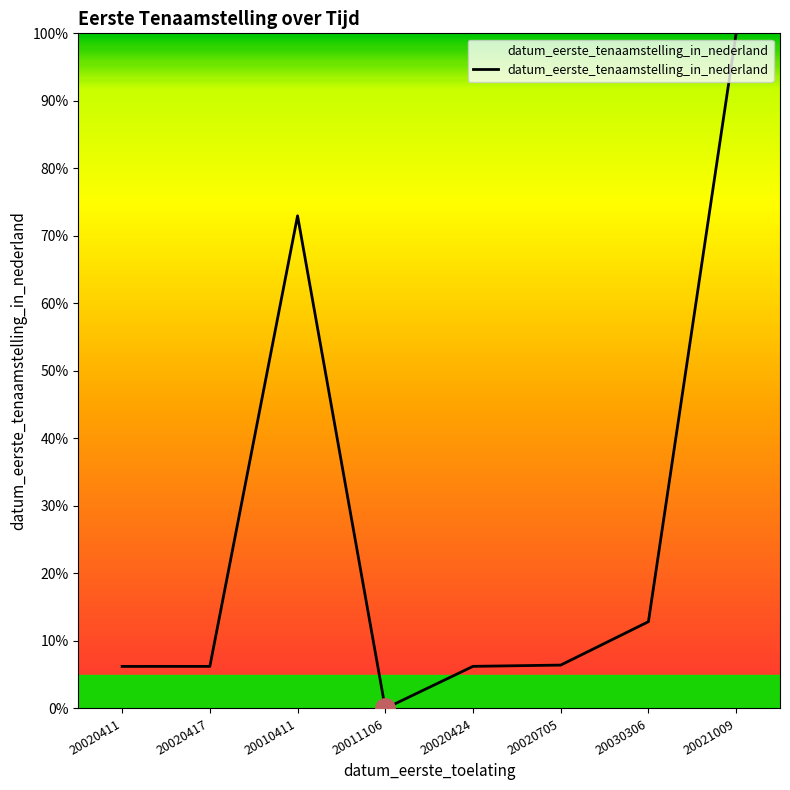

What is the difference between the values at 20011106 and 20010411?

73.0